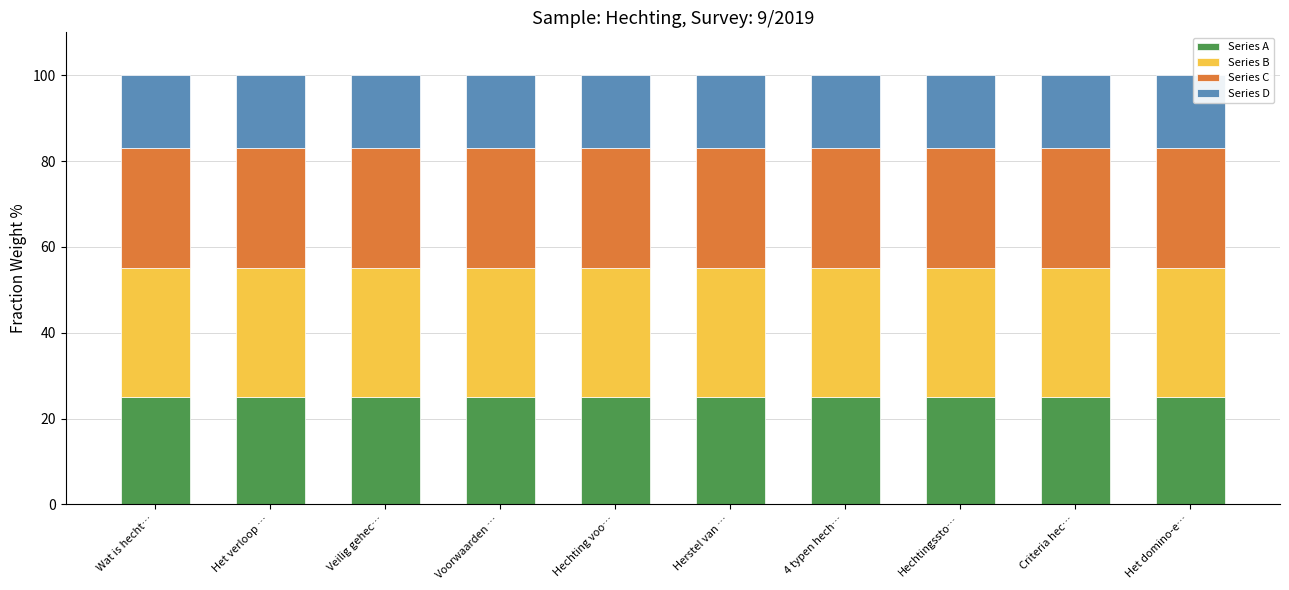

What value does the Series A series have at Veilig gehec…?

25.0